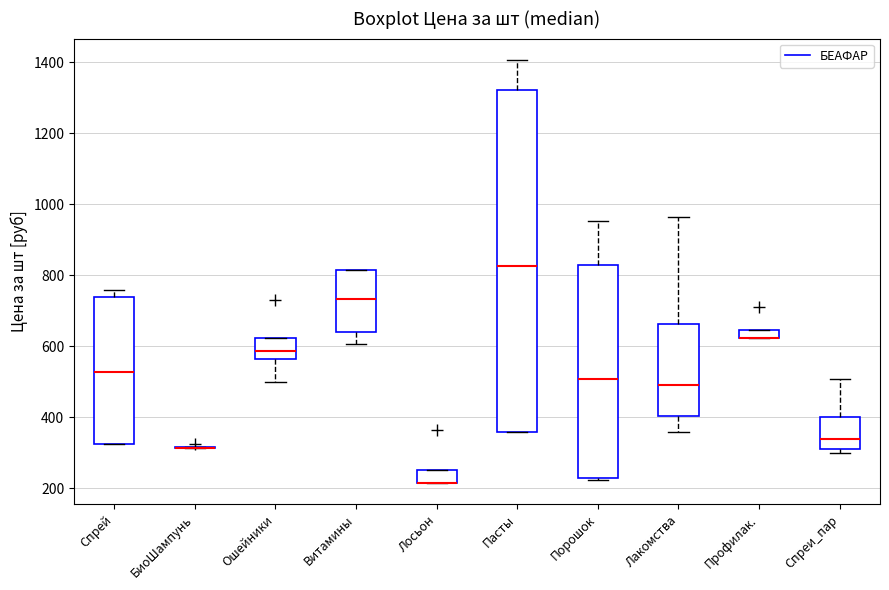

Comparing the boxes themselves (not the whiskers), which one is the tallest?

Пасты